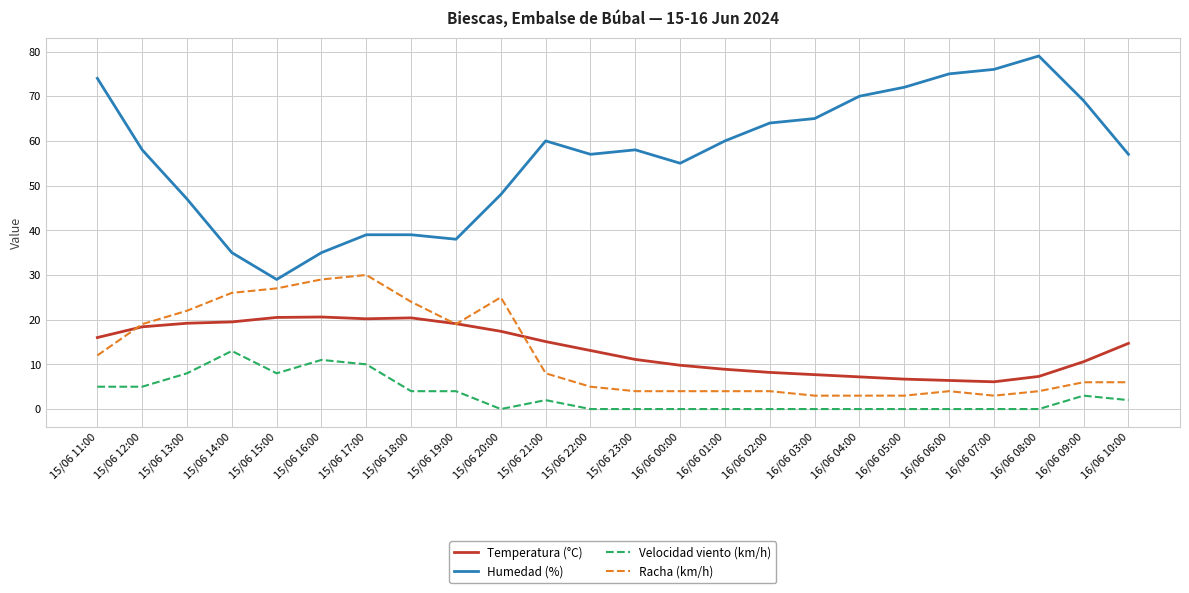

The Velocidad viento (km/h) series shows 0.0 at 16/06 05:00. True or false?

True